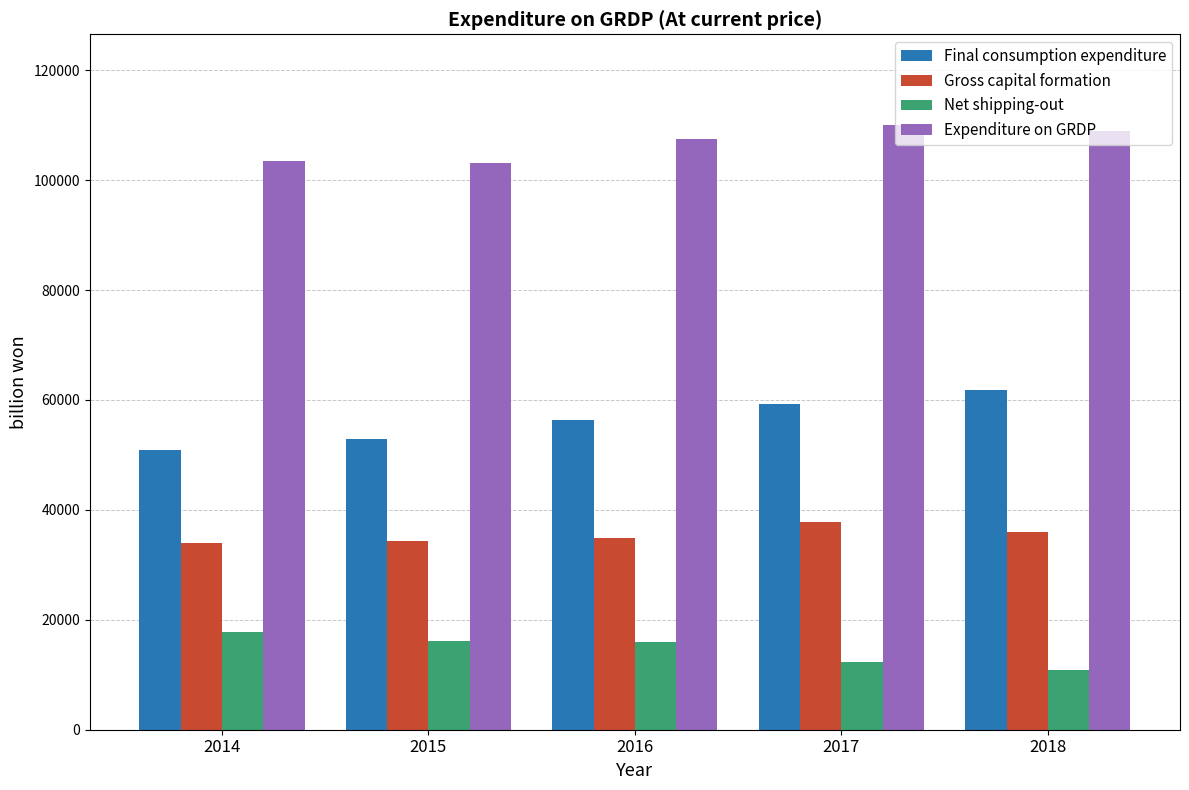

What is the spread (max minus min) of values at 2016?

91525.9